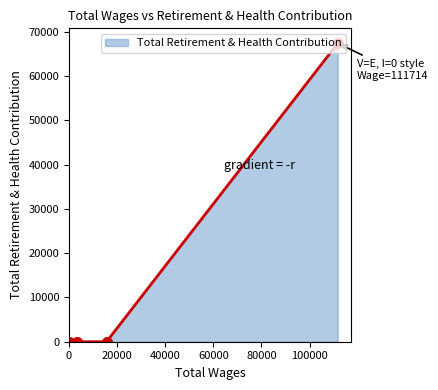

How many lines are shown in the chart?

1